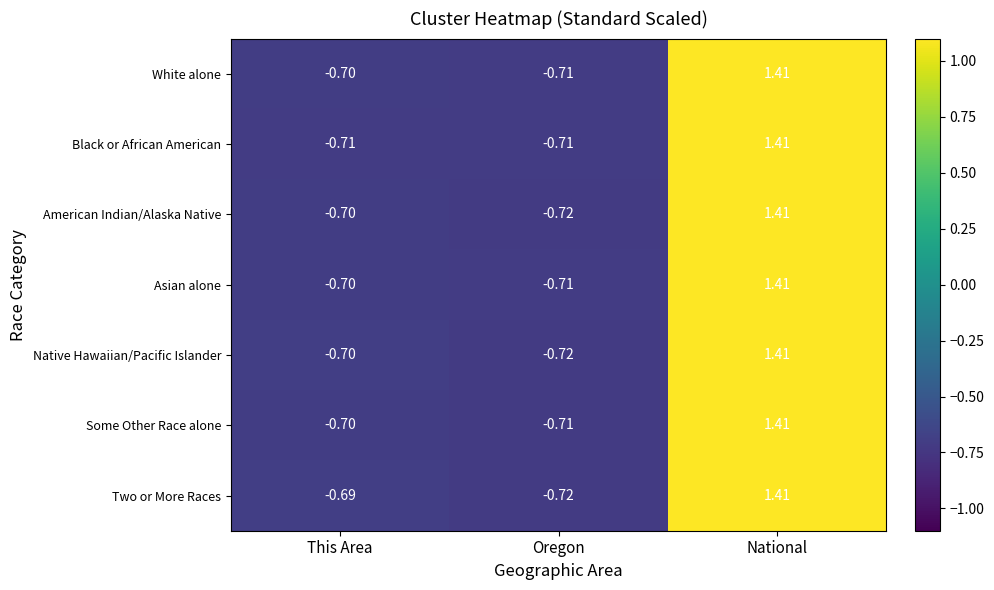

Rank the categories by Two or More Races value from lowest to highest.

Oregon, This Area, National